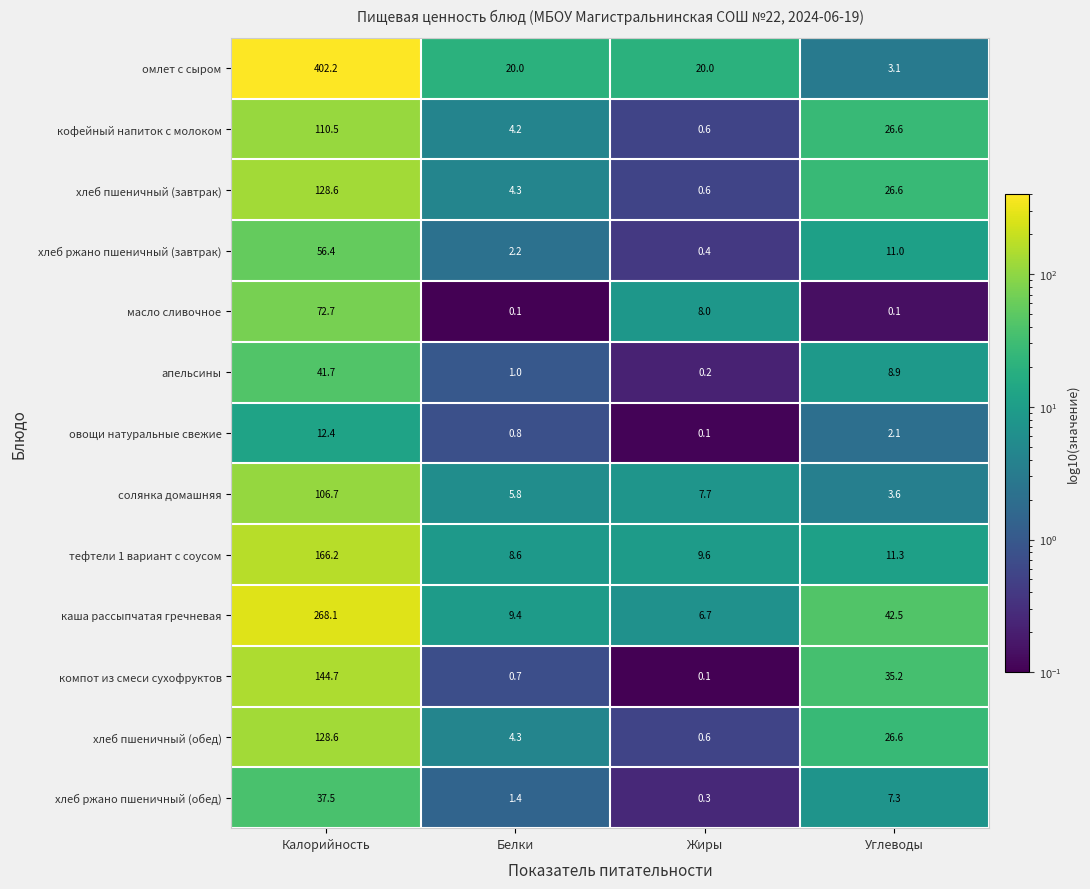

The value of хлеб ржано пшеничный (обед) at Углеводы is 2.2. True or false?

False